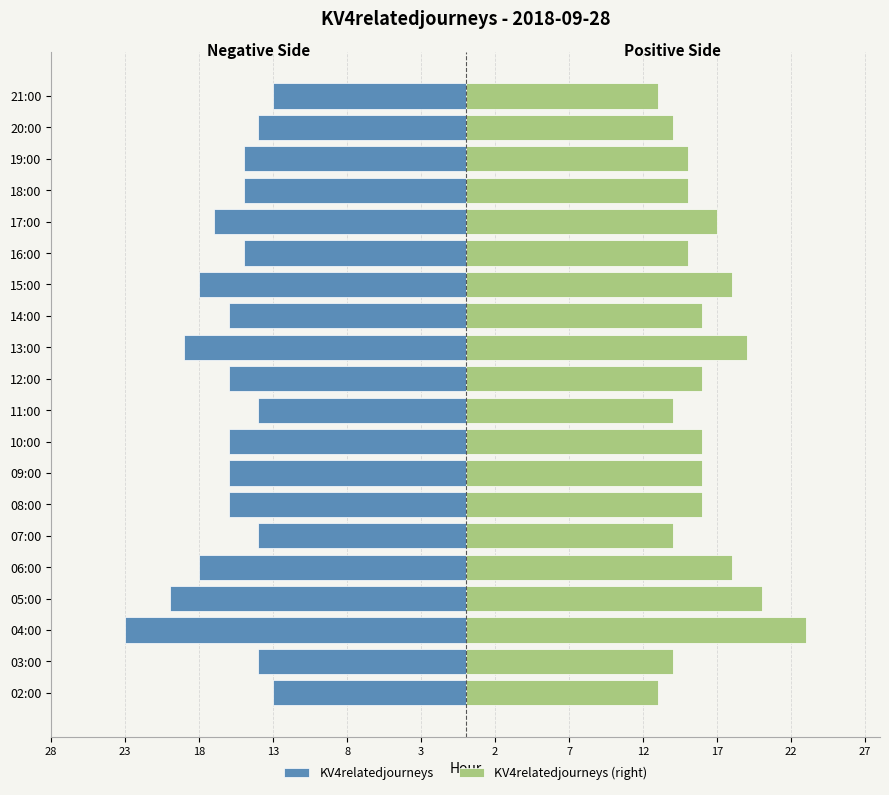

The value of KV4relatedjourneys (right) at 08:00 is 27. True or false?

False